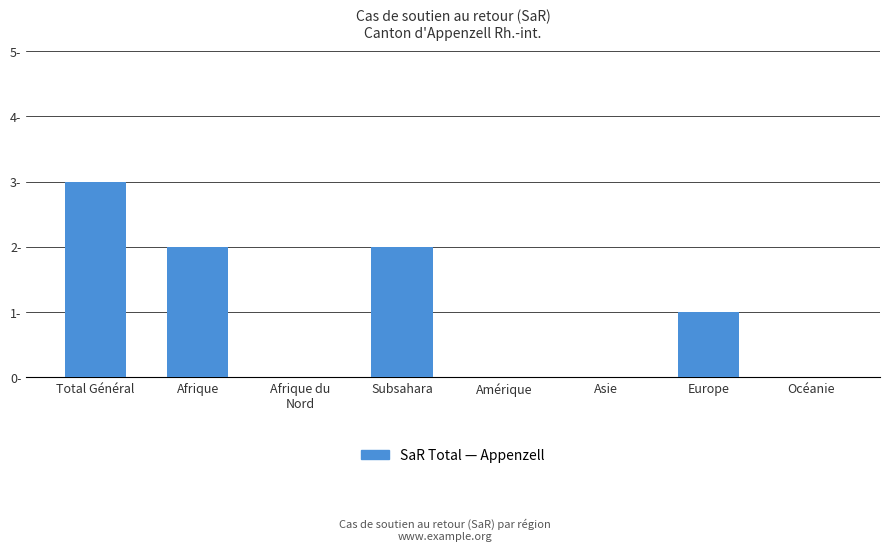

Reading left to right, transcribe all the data shown in this chart.

3	2	0	2	0	0	1	0